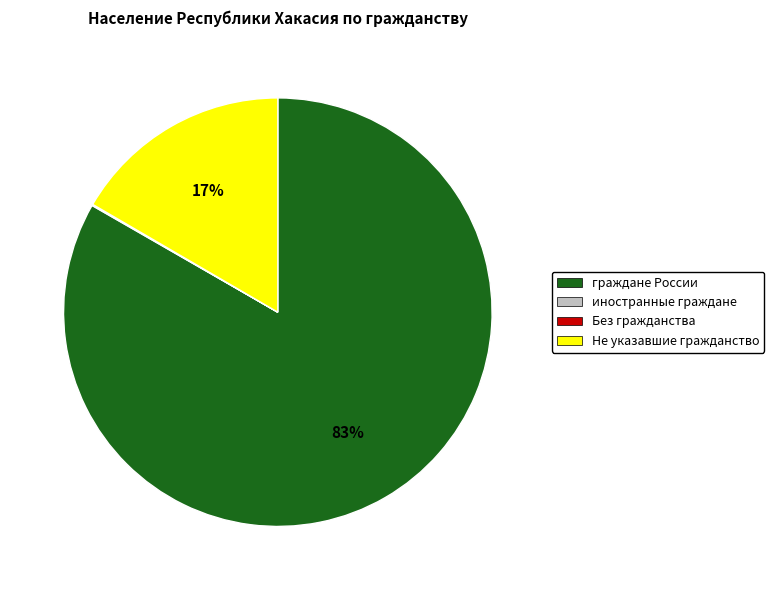

To the nearest percent, what is the average slice percentage?

25%